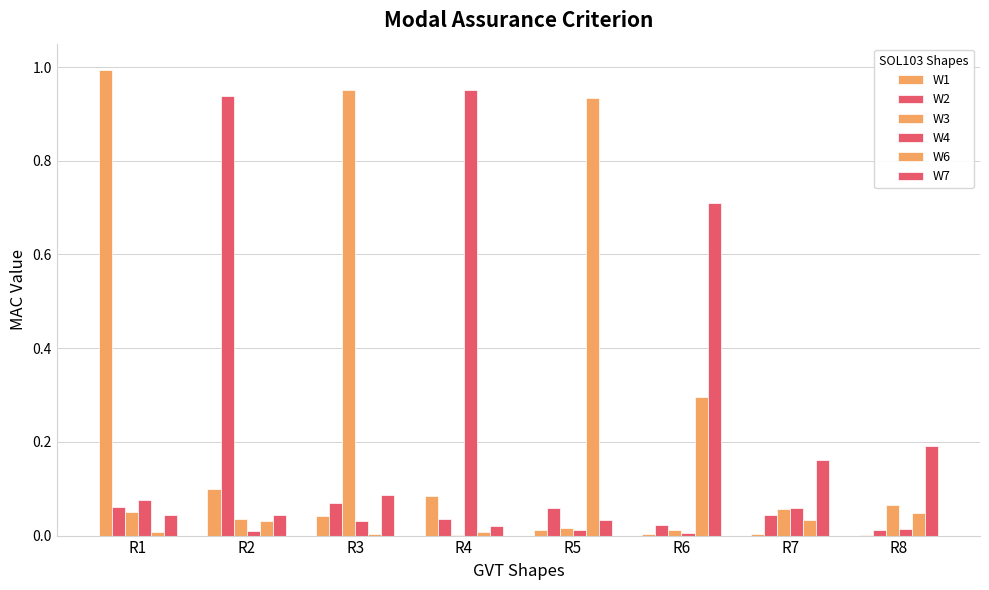

Reading left to right, what are all the values shown in this chart?

W1: R1=1.0	R2=0.1	R3=0.0	R4=0.1	R5=0.0	R6=0.0	R7=0.0	R8=0.0
W2: R1=0.1	R2=0.9	R3=0.1	R4=0.0	R5=0.1	R6=0.0	R7=0.0	R8=0.0
W3: R1=0.1	R2=0.0	R3=1.0	R4=0.0	R5=0.0	R6=0.0	R7=0.1	R8=0.1
W4: R1=0.1	R2=0.0	R3=0.0	R4=1.0	R5=0.0	R6=0.0	R7=0.1	R8=0.0
W6: R1=0.0	R2=0.0	R3=0.0	R4=0.0	R5=0.9	R6=0.3	R7=0.0	R8=0.0
W7: R1=0.0	R2=0.0	R3=0.1	R4=0.0	R5=0.0	R6=0.7	R7=0.2	R8=0.2